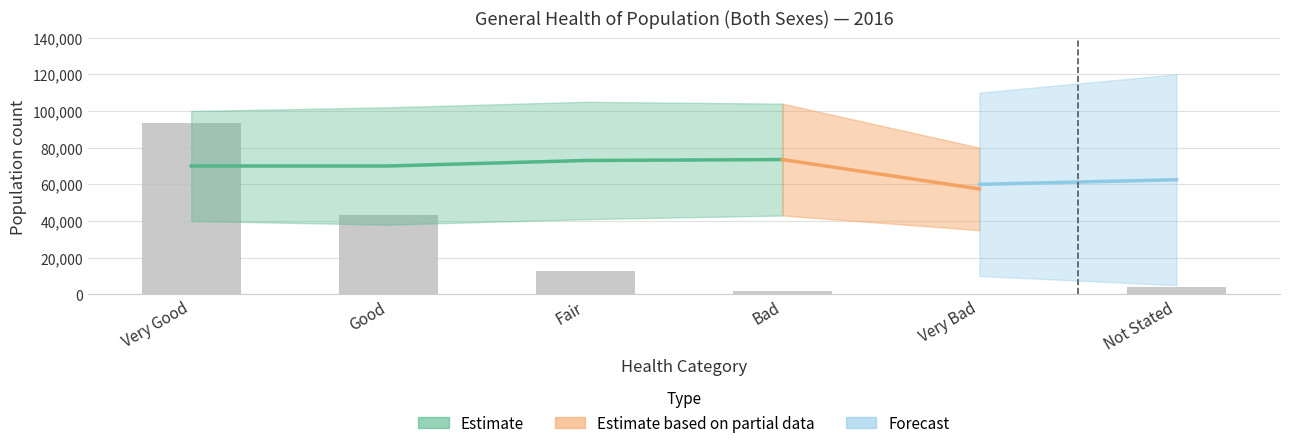

What is the label of the 4th bar from the right?

Fair